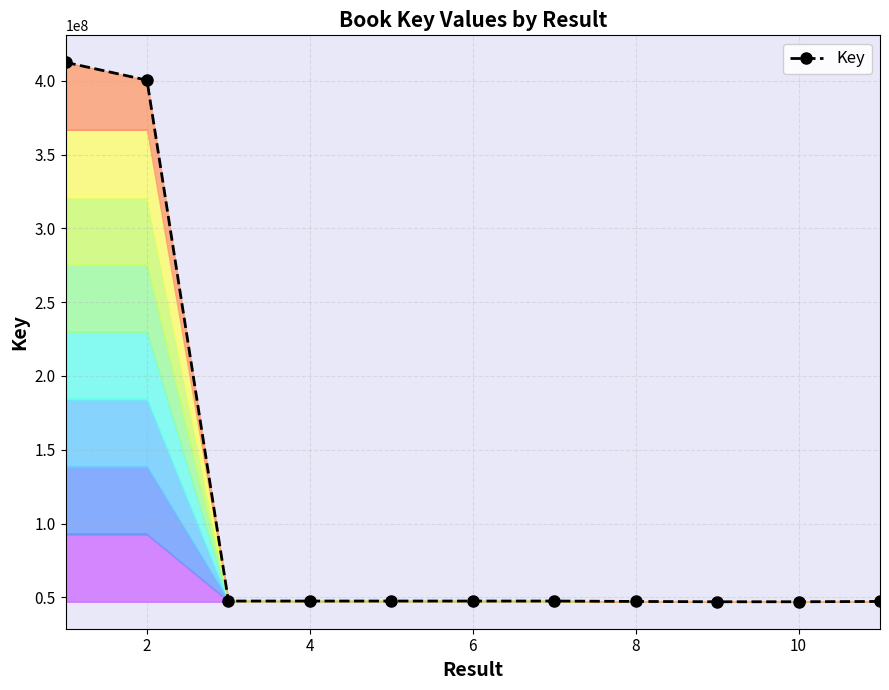

What is the sum of all values?

1238908570